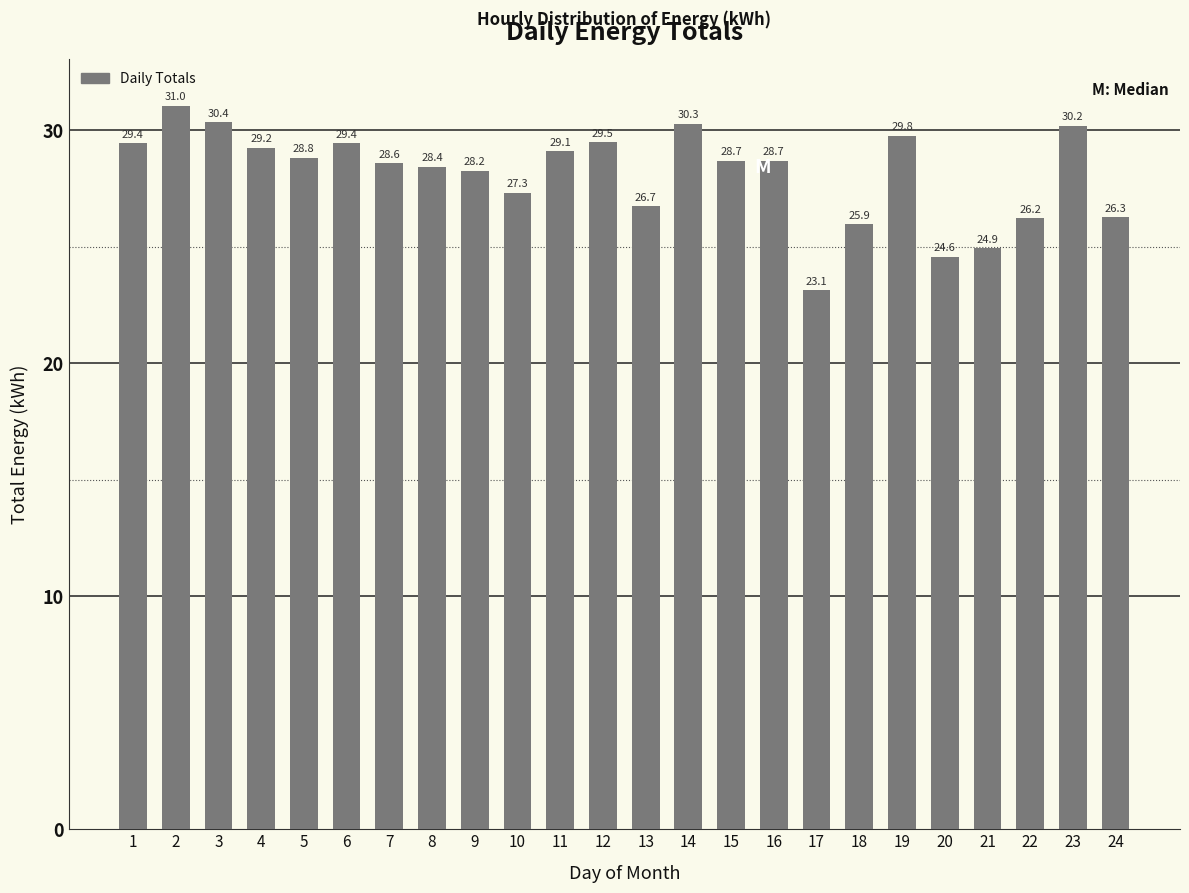

Which has a higher value, 22 or 20?

22